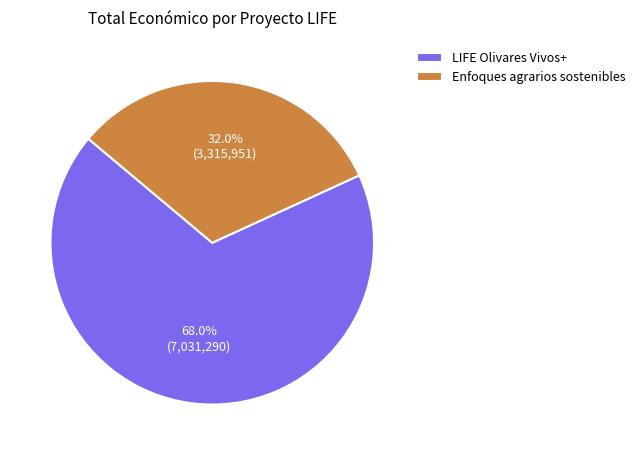

How many segments does this pie chart have?

2